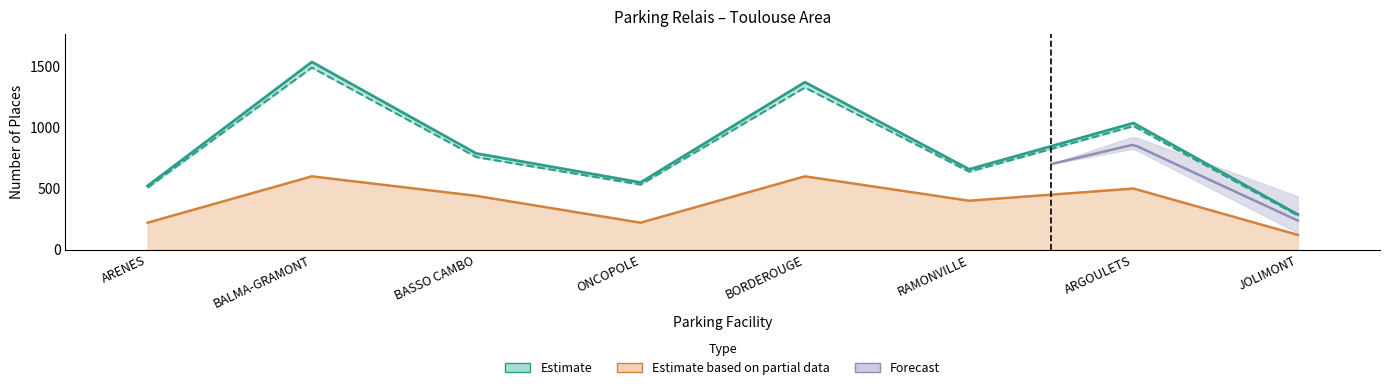

What is the difference between the highest and lowest values at RAMONVILLE?

258